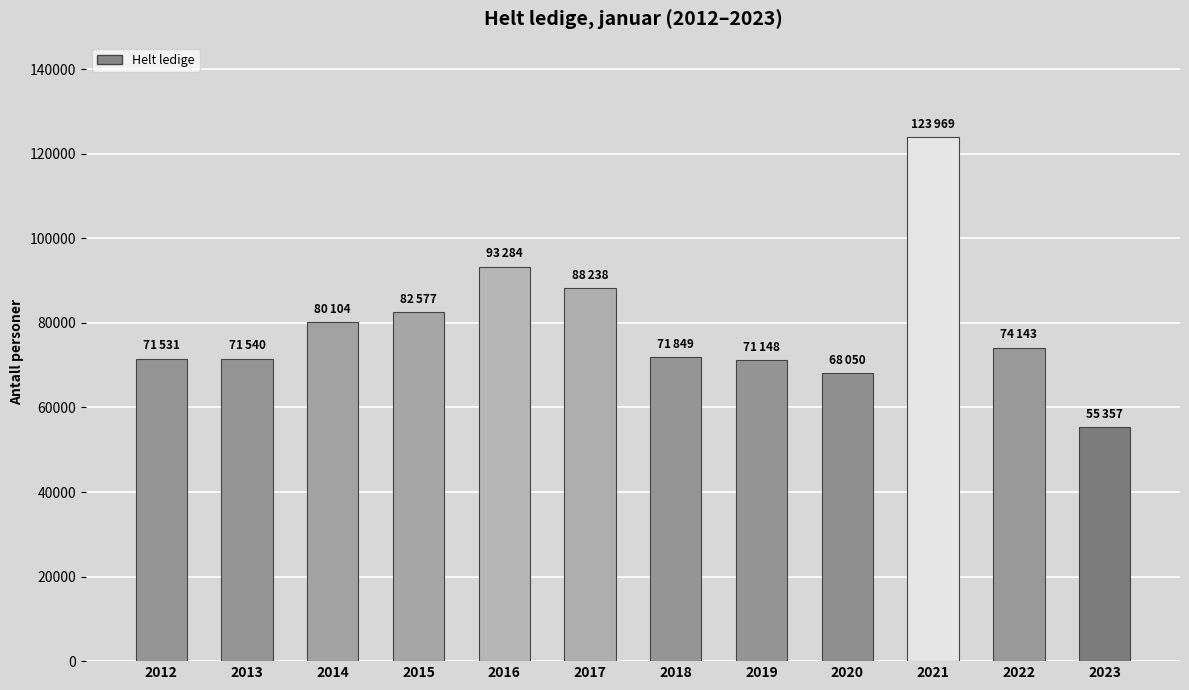

Does the chart contain any negative values?

No